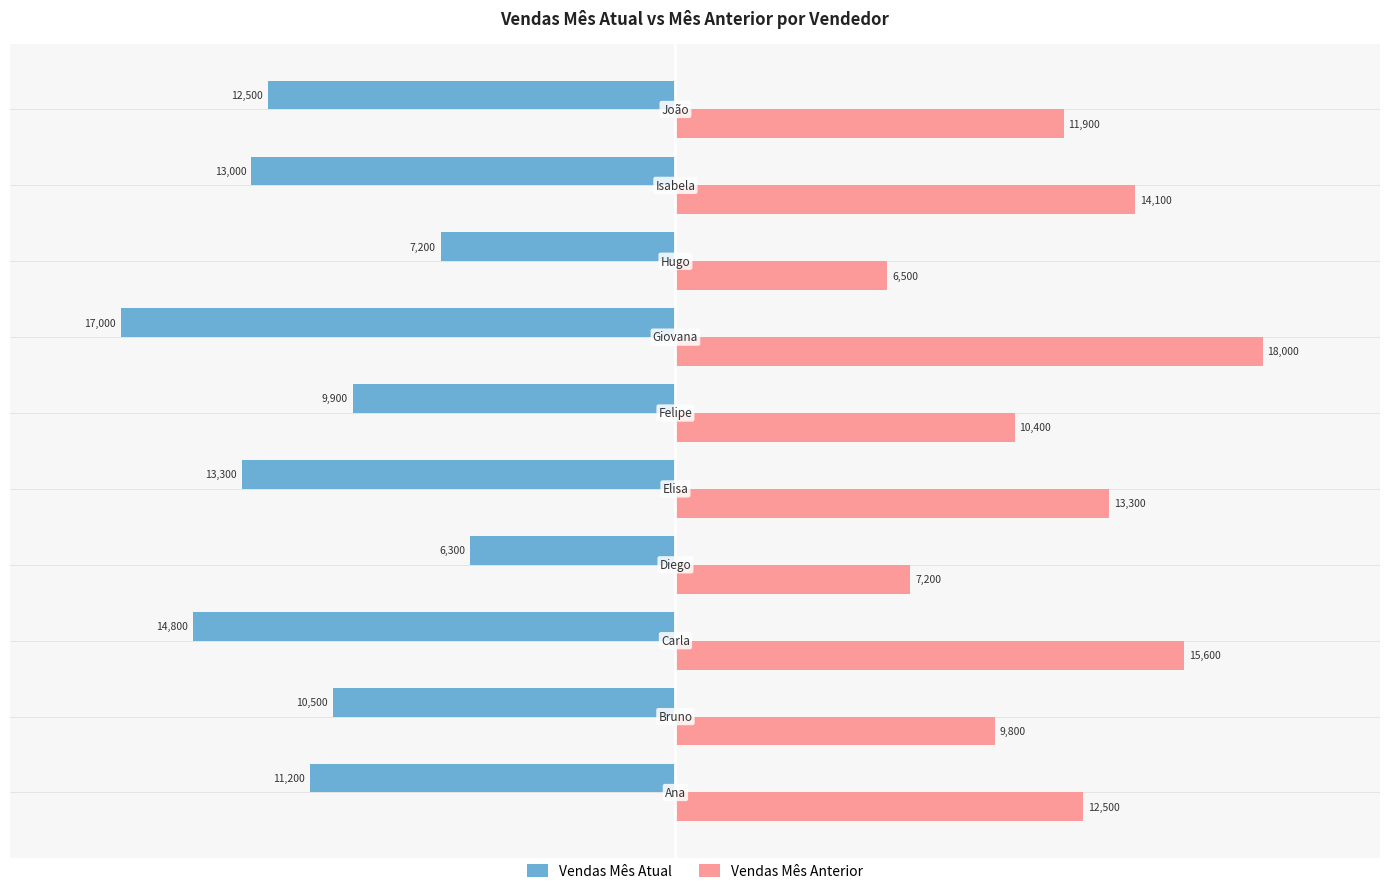

What is the maximum value for Vendas Mês Atual?

-6300